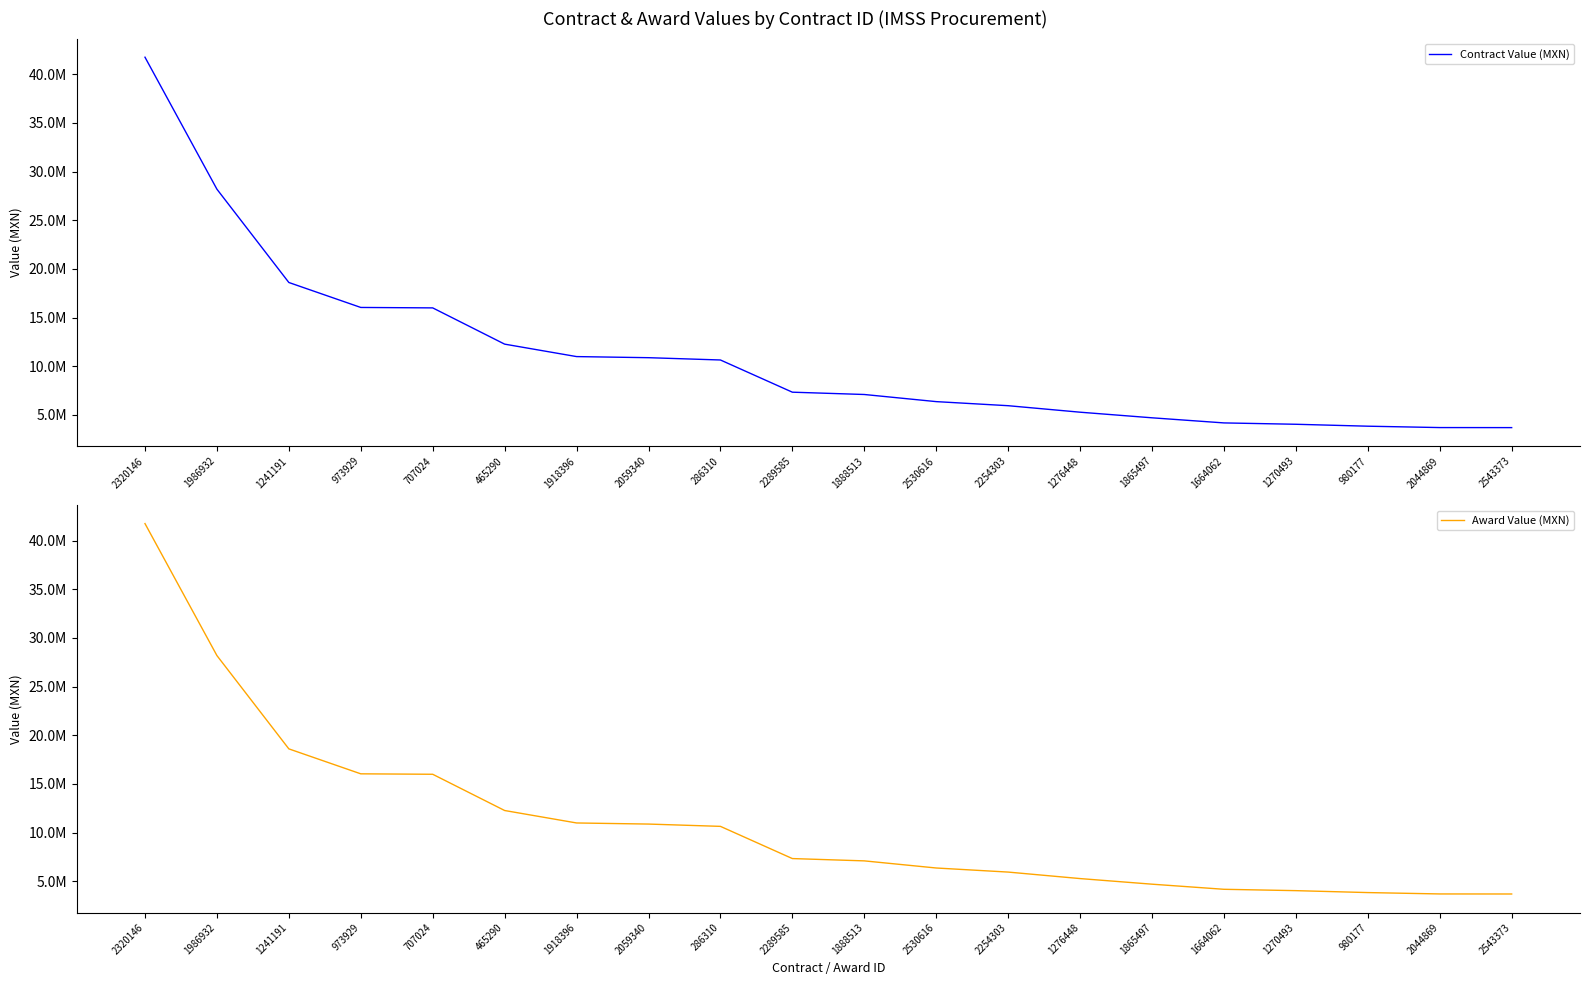

What is the difference between the second highest and minimum values in the Contract Value (MXN) series?

24494772.0